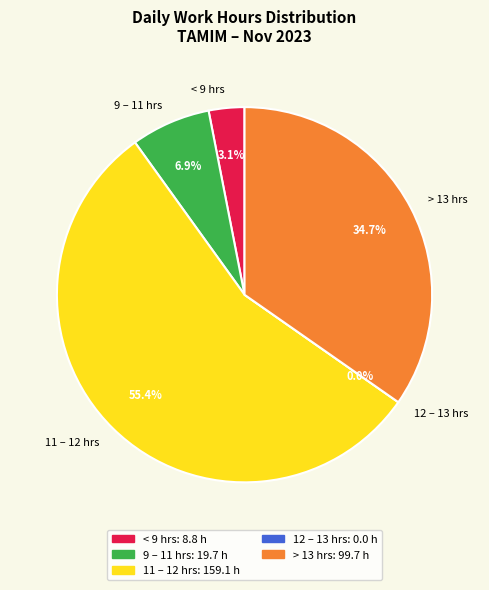

True or false: Day 19 accounts for 1% of the total.

False